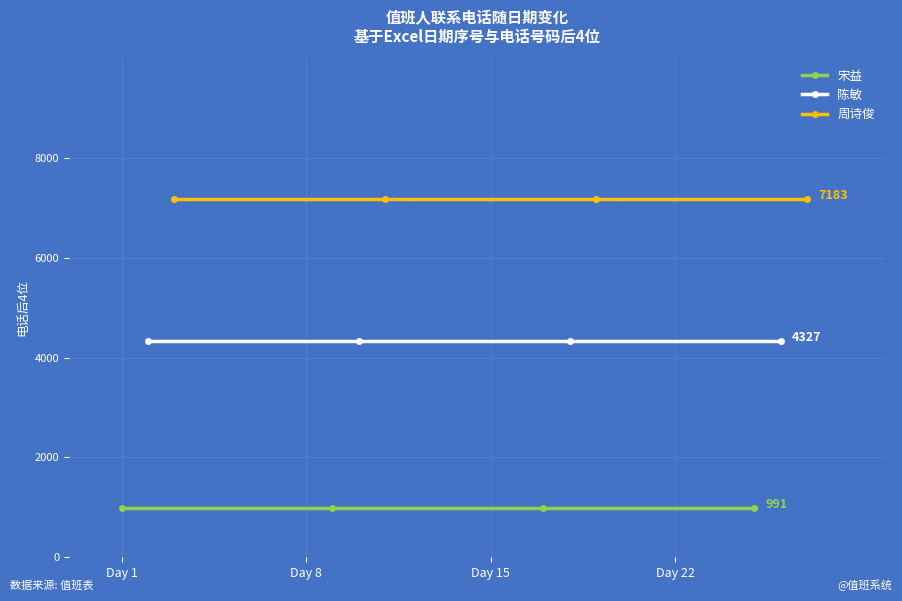

What is the difference between the highest and lowest values at Day 15?

6192